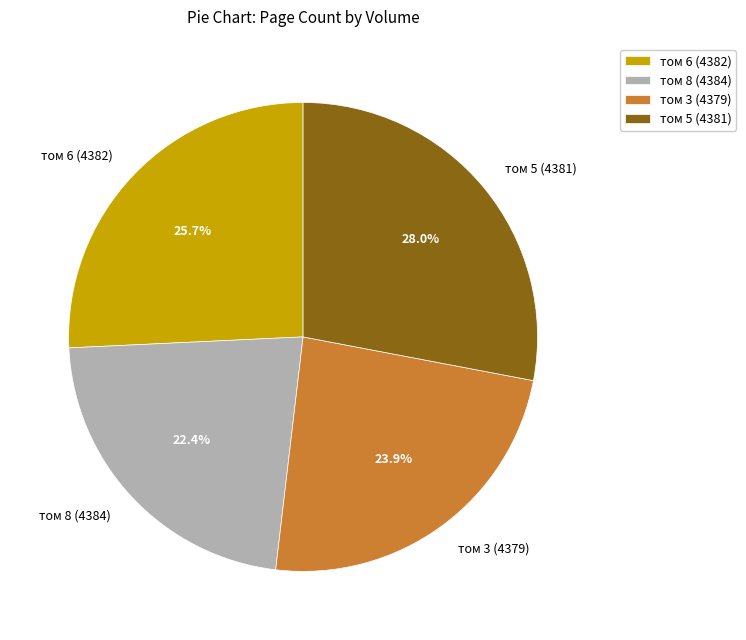

True or false: том 8 (4384) accounts for 22% of the total.

True